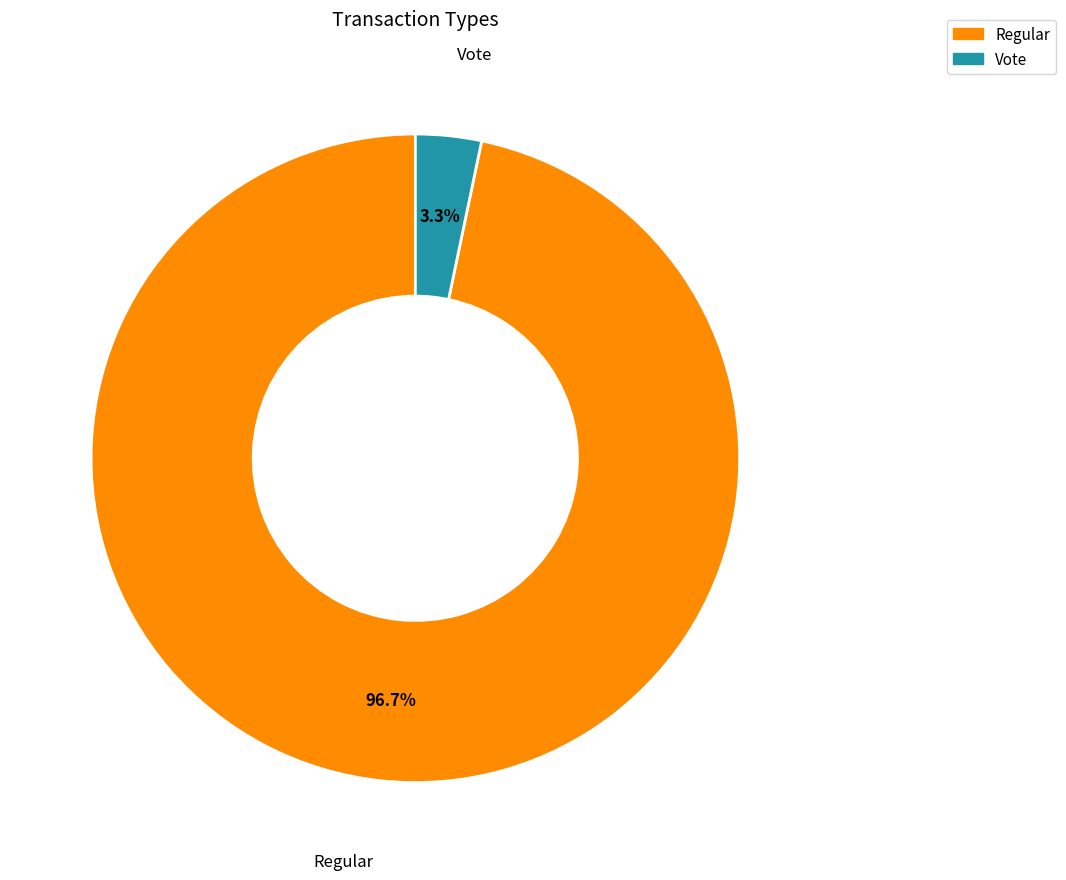

What is the total percentage of Regular and Vote?

100.0%